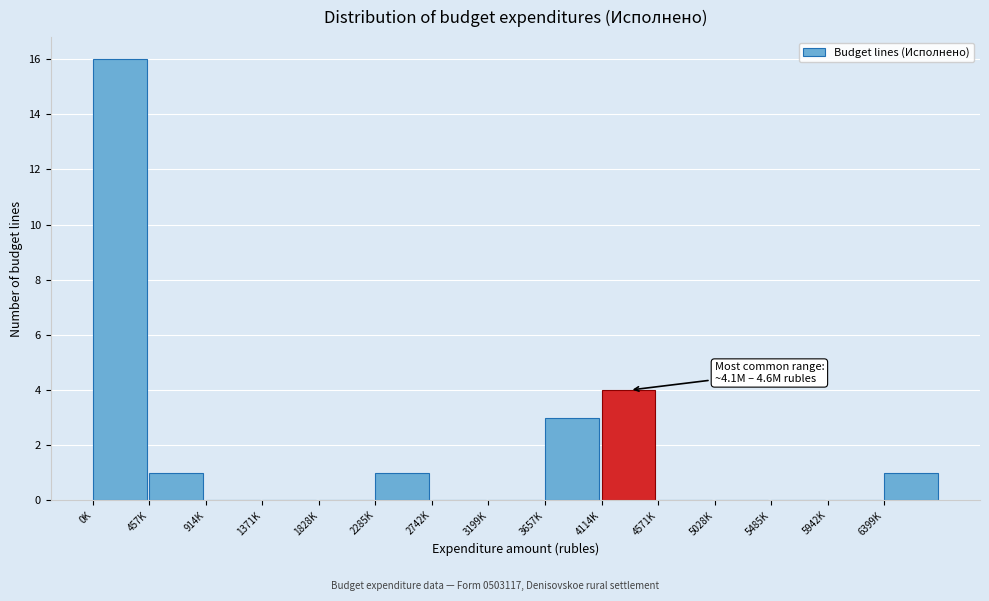

Reading left to right, list all the values displayed in this chart.

0K=16	457K=1	914K=0	1371K=0	1828K=0	2285K=1	2742K=0	3199K=0	3657K=3	4114K=4	4571K=0	5028K=0	5485K=0	5942K=0	6399K=1